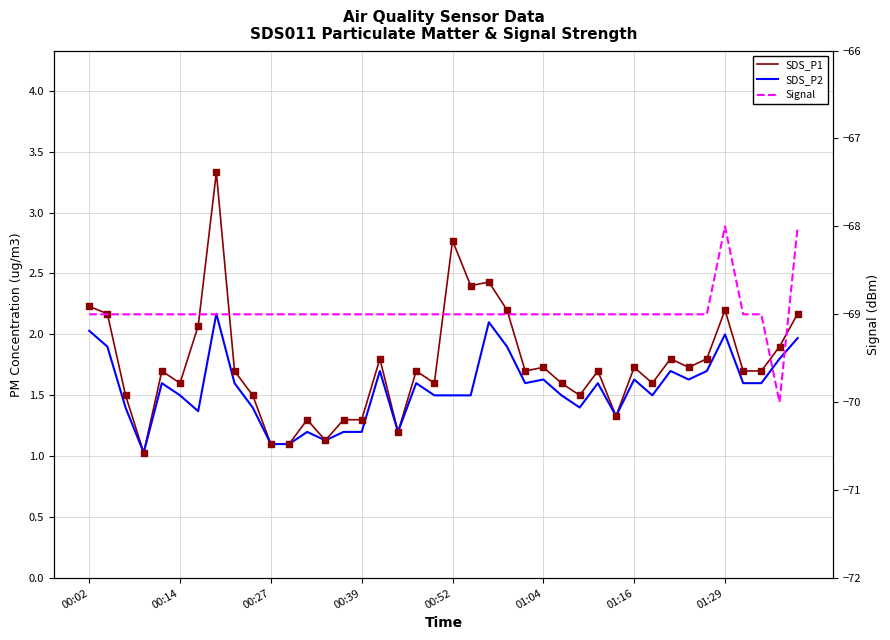

Is the value of Signal at 25 greater than the value of SDS_P2 at 37?

No